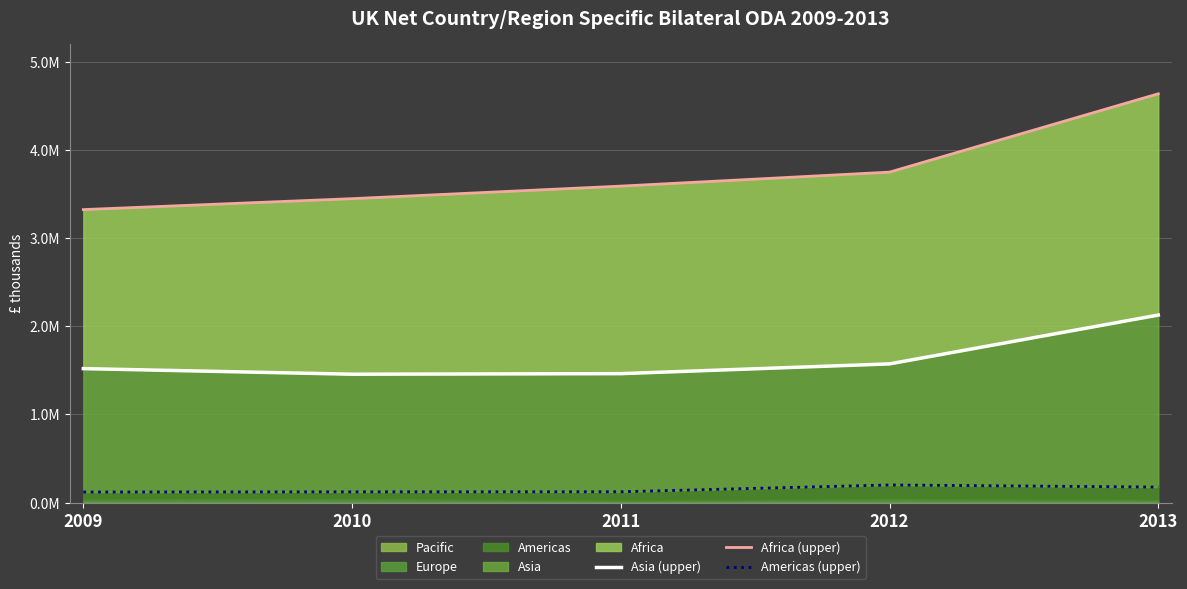

Does the chart have visible grid lines?

Yes